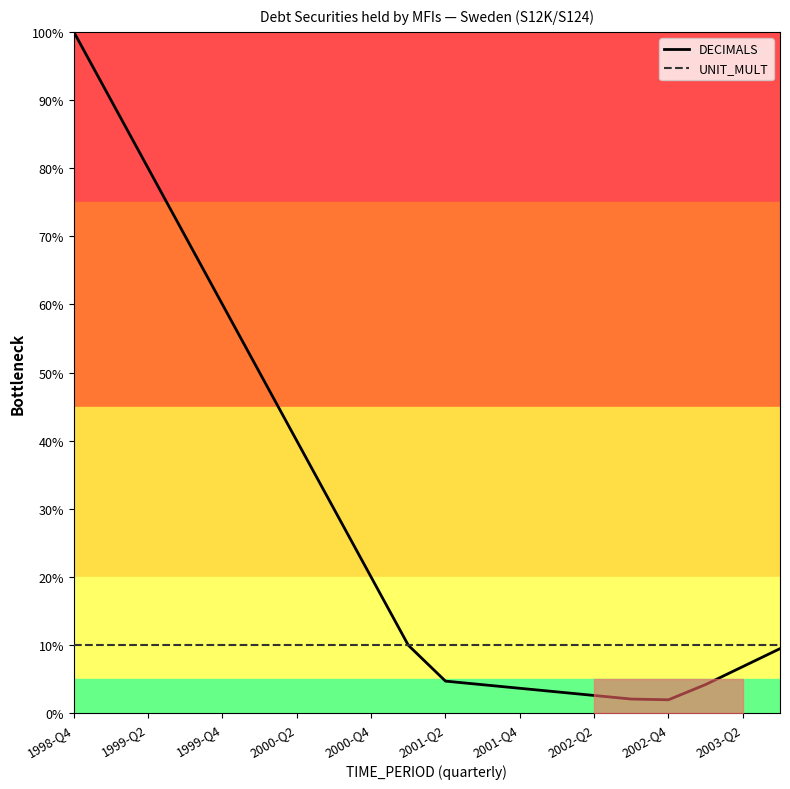

Is the value of UNIT_MULT at 1999-Q4 greater than the value of DECIMALS at 2002-Q4?

Yes